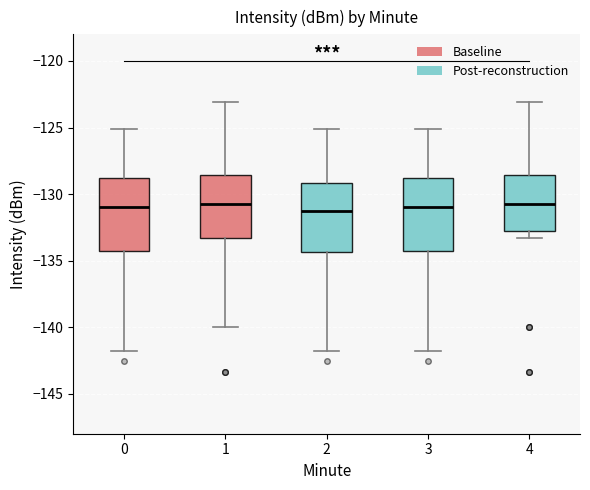

Reading left to right, read every box against the y-axis: the position of its median line, the range the box covers, and the ends of its whiskers. The values are not printed on the chart, so give them approximately, as read against the axis.

0: median -131.0, box -134.5 to -129.0, whiskers -142.0 to -125.0
1: median -131.0, box -133.5 to -128.5, whiskers -140.0 to -123.0
2: median -131.0, box -134.5 to -129.0, whiskers -142.0 to -125.0
3: median -131.0, box -134.5 to -129.0, whiskers -142.0 to -125.0
4: median -131.0, box -132.5 to -128.5, whiskers -133.5 to -123.0